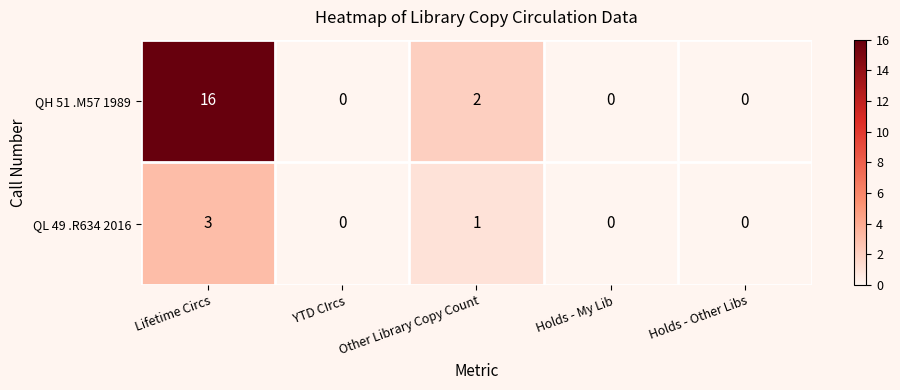

What is the average value of the QH 51 .M57 1989 series?

4